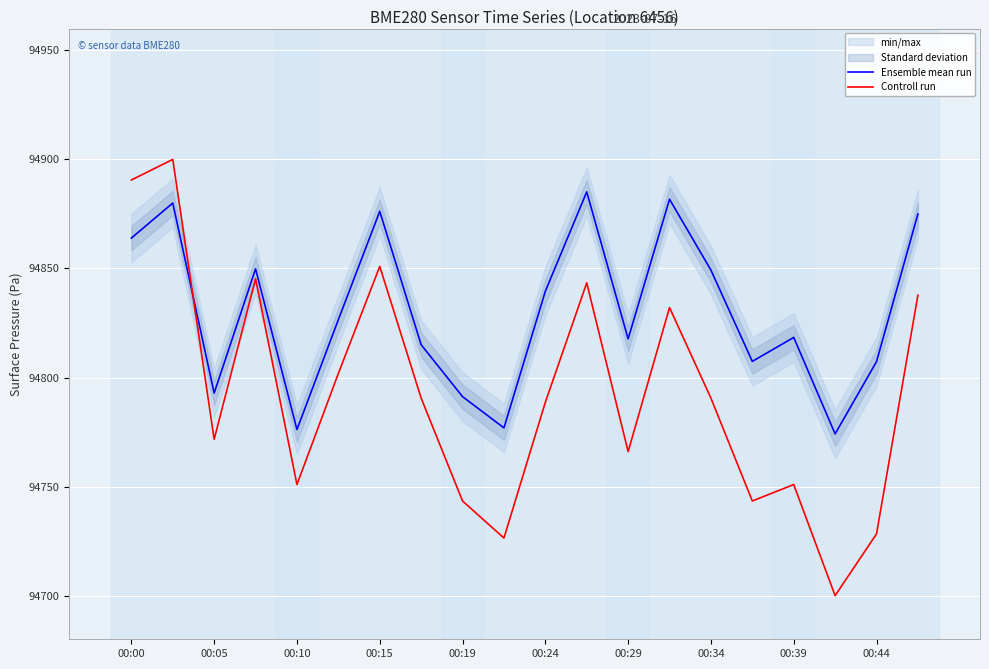

How many lines are shown in the chart?

2